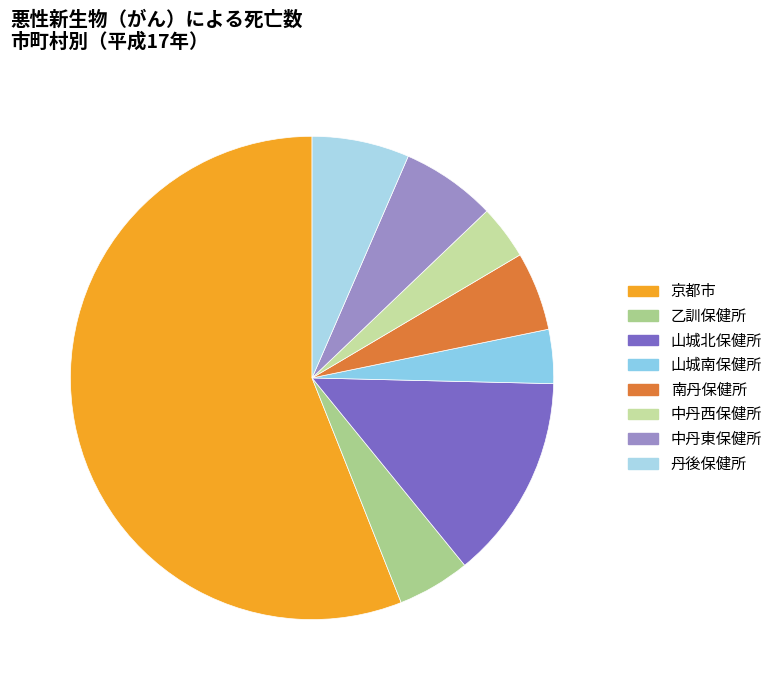

True or false: 山城北保健所 accounts for 21% of the total.

False